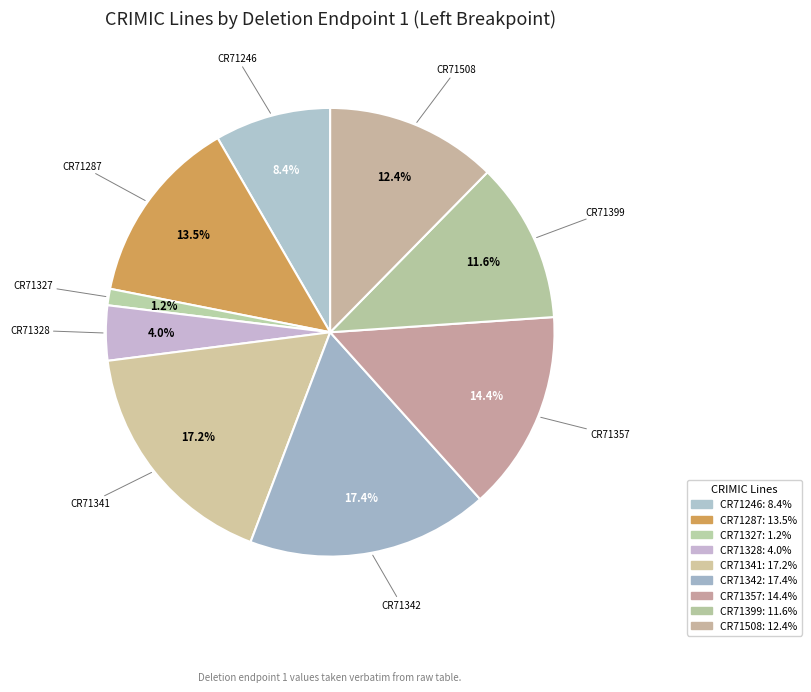

Does any single category account for the majority?

No